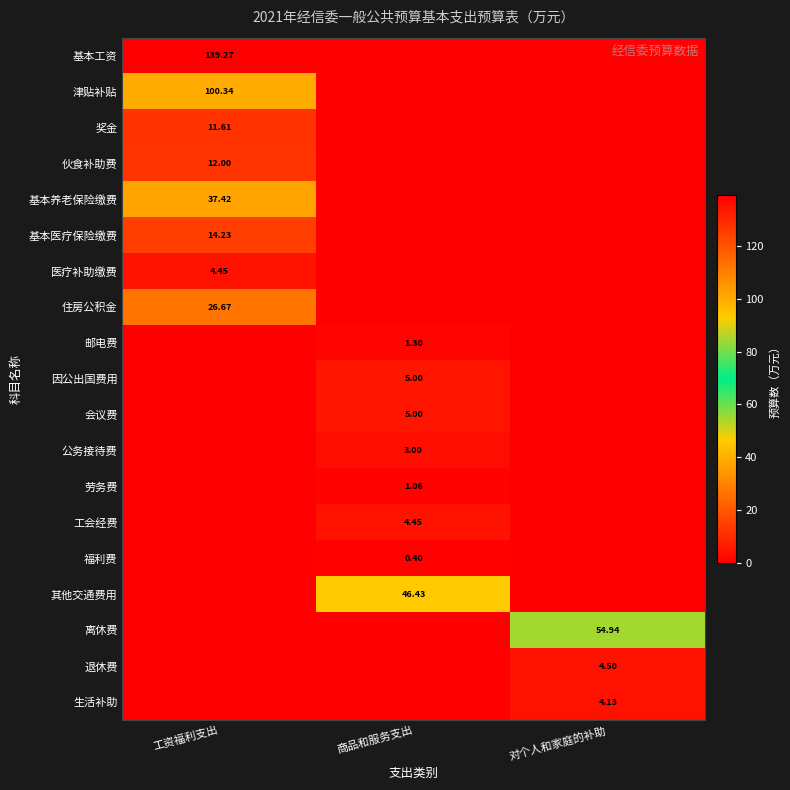

What is the sum of all 福利费 values?

0.4